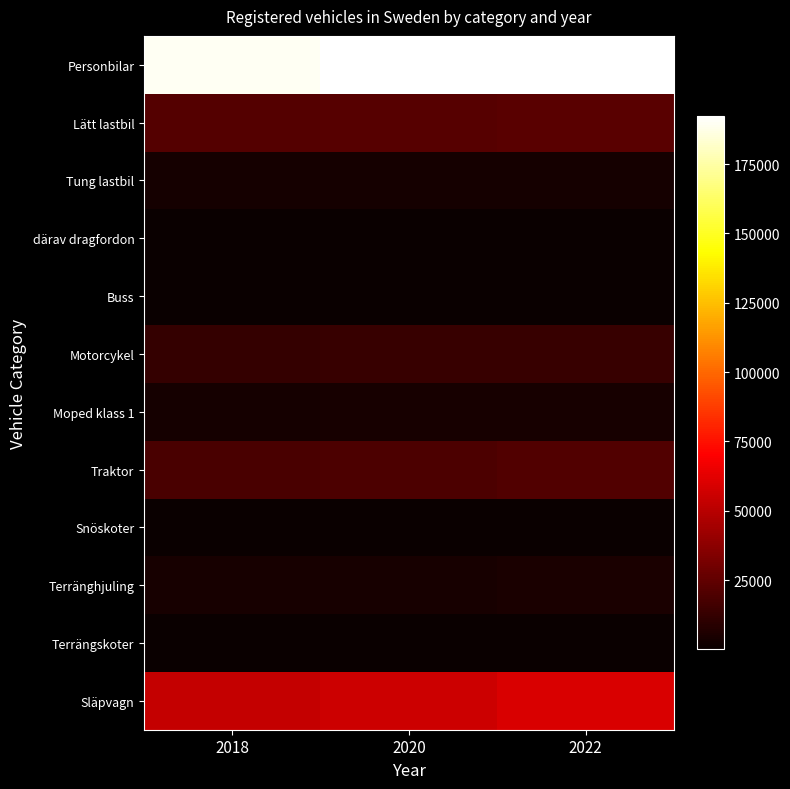

List the series in order of their peak value, lowest first.

Terrängskoter, därav dragfordon, Snöskoter, Buss, Tung lastbil, Moped klass 1, Terränghjuling, Motorcykel, Traktor, Lätt lastbil, Släpvagn, Personbilar